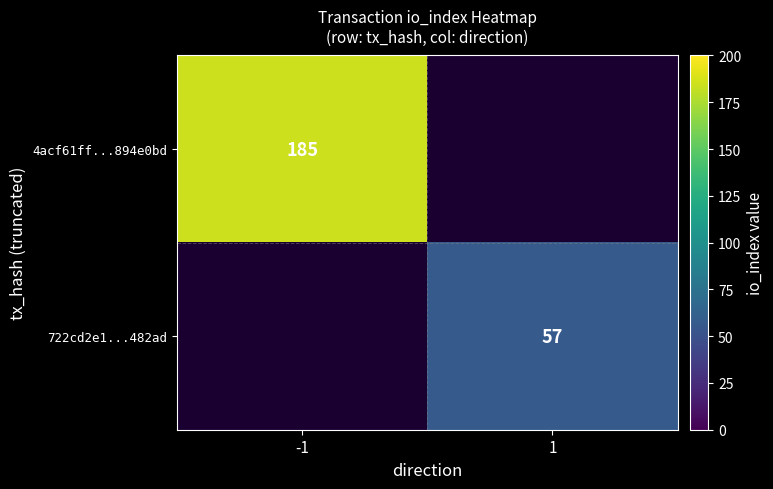

True or false: 4acf61ff...894e0bd has a value of 185 at -1.

True